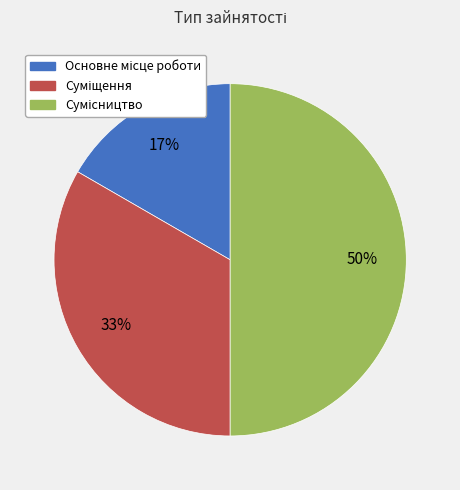

To the nearest percent, what is the difference between the largest and smallest slice percentages?

33%